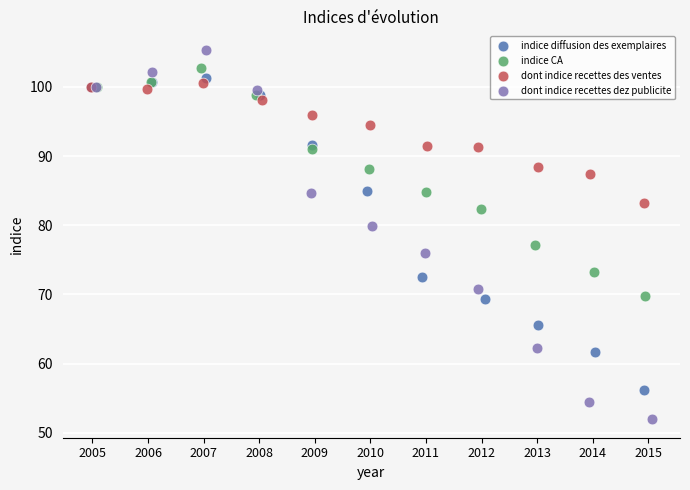

Which series has the widest spread of Y values?

dont indice recettes dez publicite